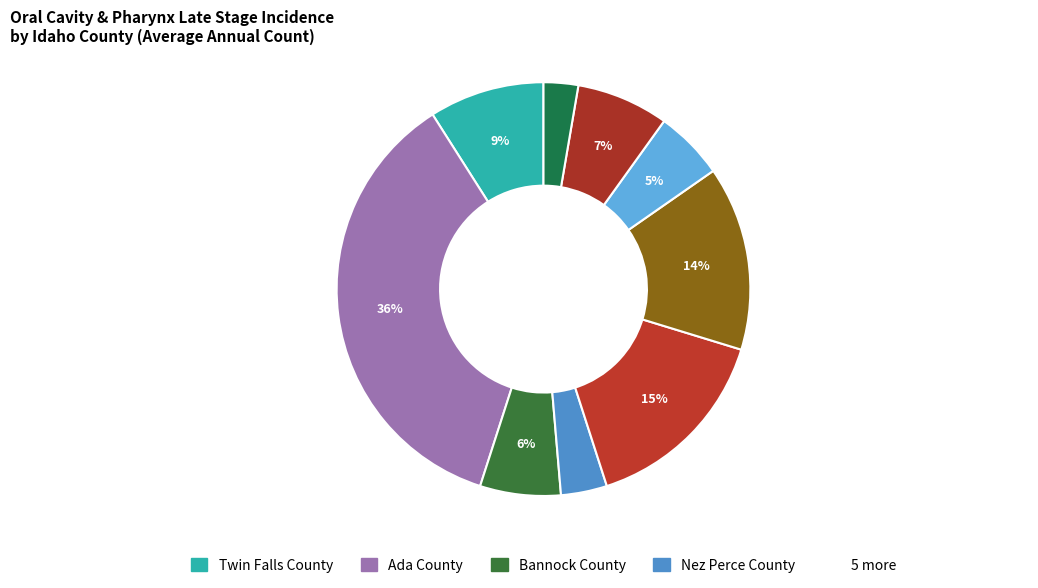

Rank the categories by value from highest to lowest.

Ada County, Canyon County, Kootenai County, Twin Falls County, Bonneville County, Bannock County, Bonner County, Nez Perce County, Bingham County